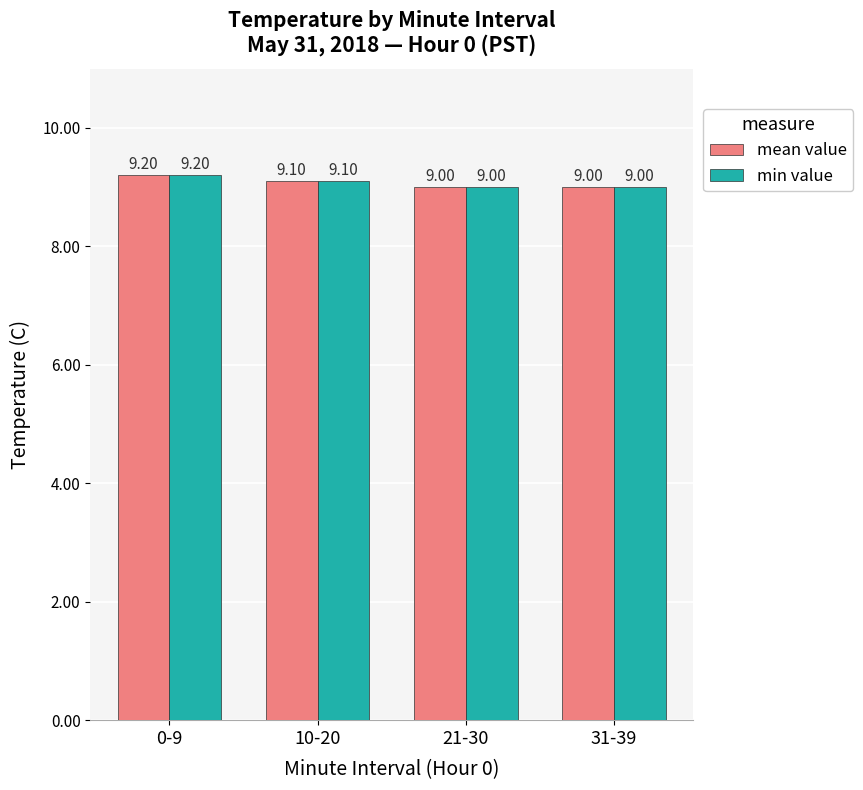

What are all the series names shown in the legend?

mean value, min value